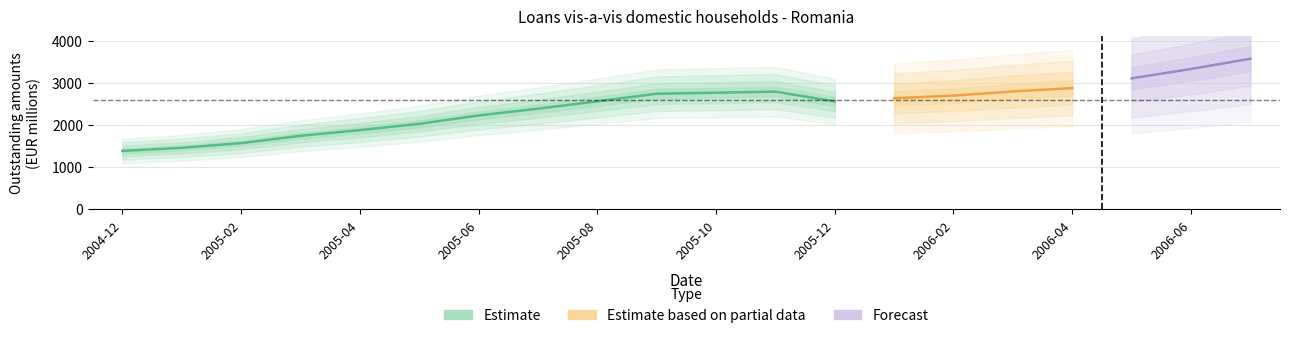

How many categories are shown in the chart?

20